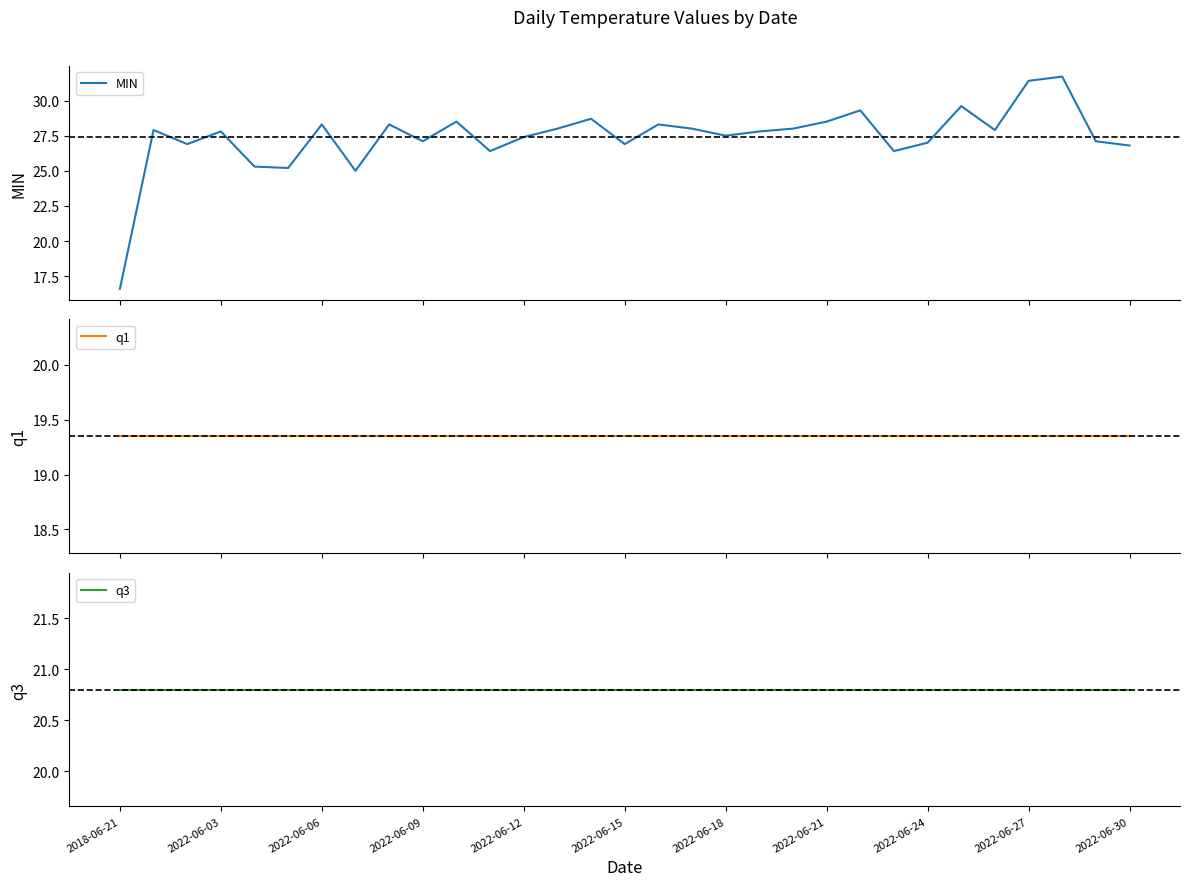

Rank the series by their average value, from highest to lowest.

MIN, q3, q1